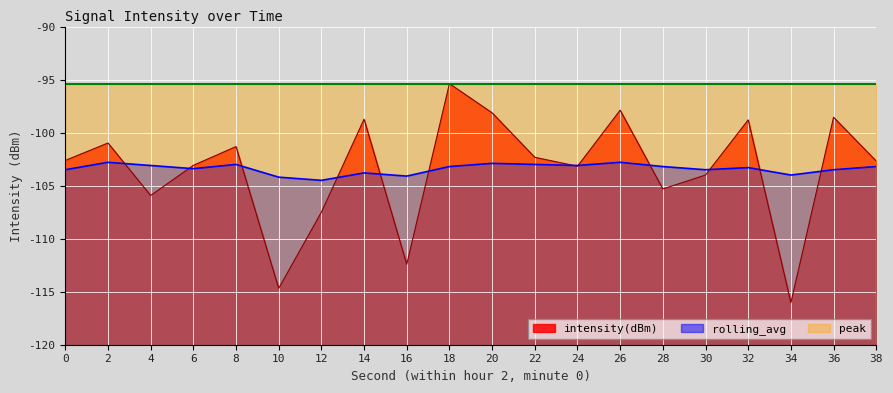

True or false: intensity(dBm) and rolling_avg intersect in this chart.

True